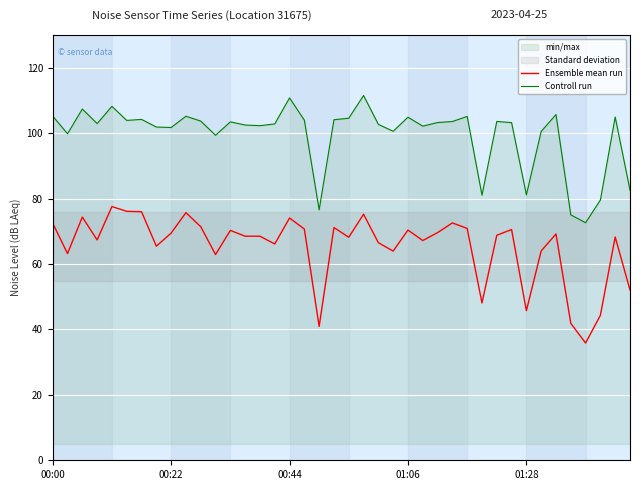

What position from the left is 20?

21